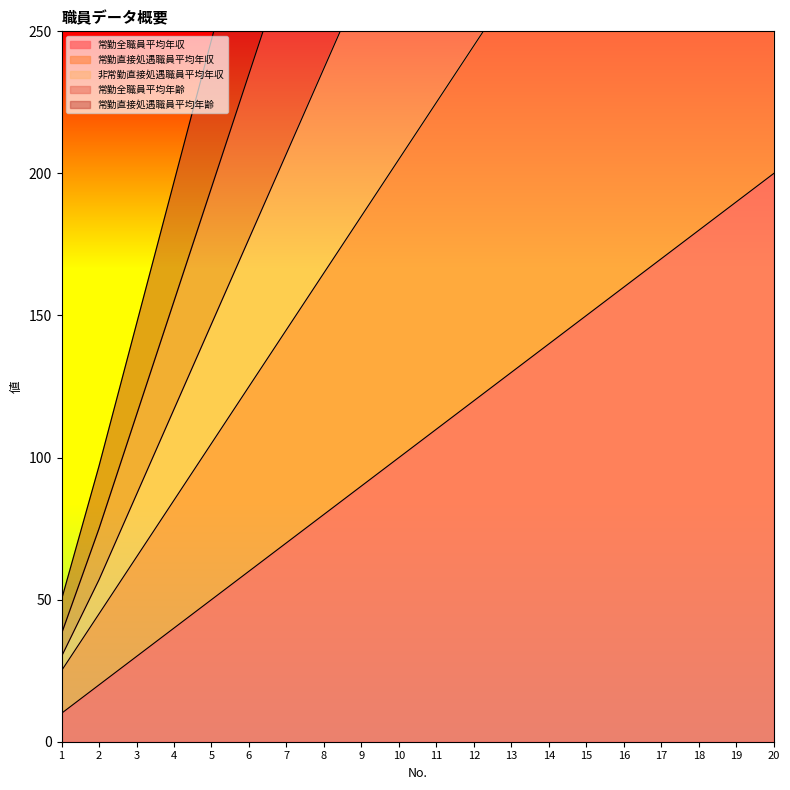

Reading left to right, what are all the values shown in this chart?

常勤全職員平均年収: 10	20	30	40	50	60	70	80	90	100	110	120	130	140	150	160	170	180	190	200
常勤直接処遇職員平均年収: 25	45	65	85	105	125	145	165	185	205	225	245	265	285	305	325	345	365	385	405
非常勤直接処遇職員平均年収: 30	57	87	117	147	177	207	237	267	297	327	357	387	417	447	477	507	537	567	597
常勤全職員平均年齢: 50	97	147	197	247	297	347	397	447	497	547	597	647	697	747	797	847	897	947	997
常勤直接処遇職員平均年齢: 38	75	115	155	195	235	275	315	355	395	435	475	515	555	595	635	675	715	755	795